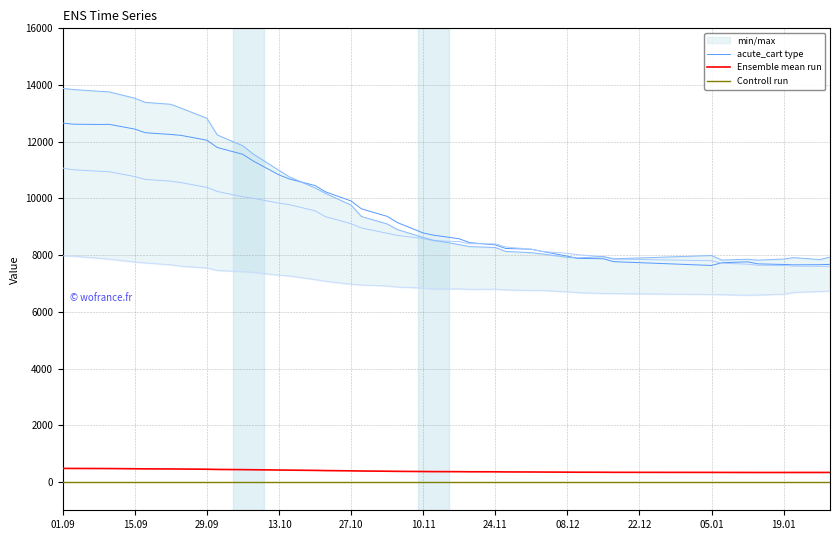

Which series has the largest range (max minus min)?

acute_cart type